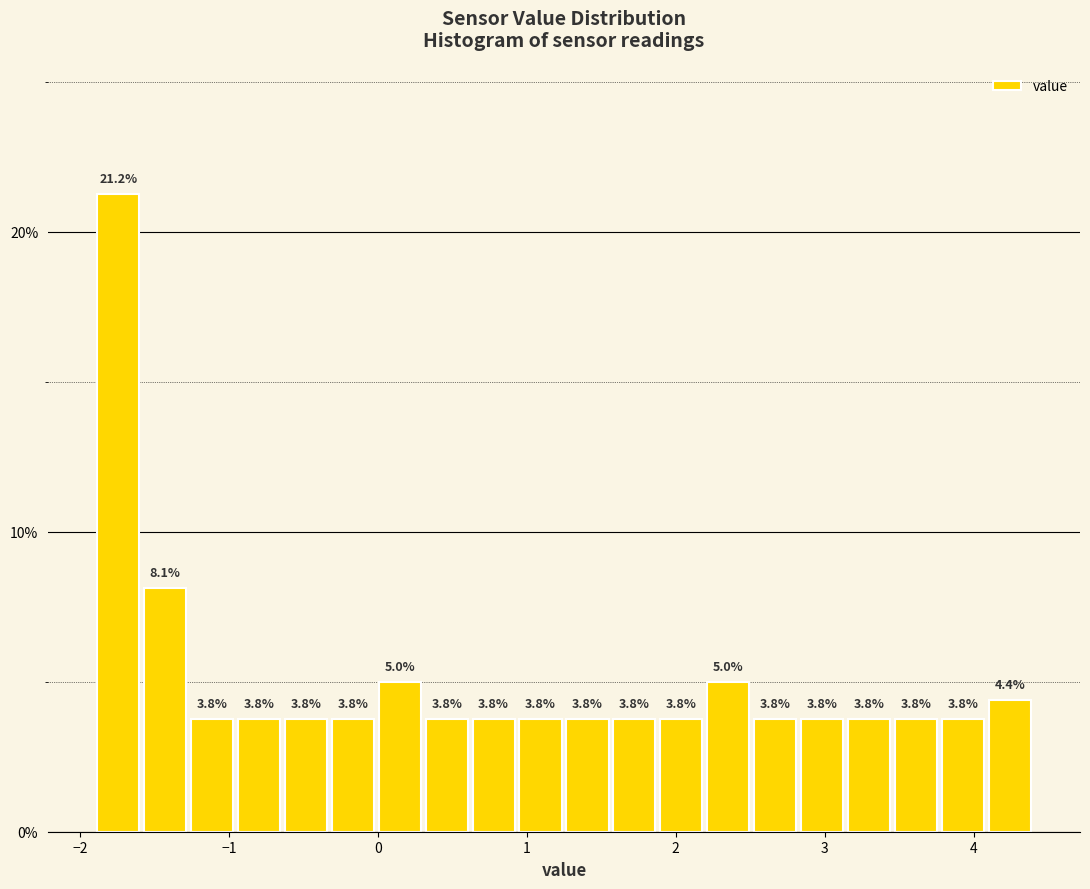

Around what value on the x-axis is the tallest bar? Give the approximate position of its centre, as read against the axis.

-1.7